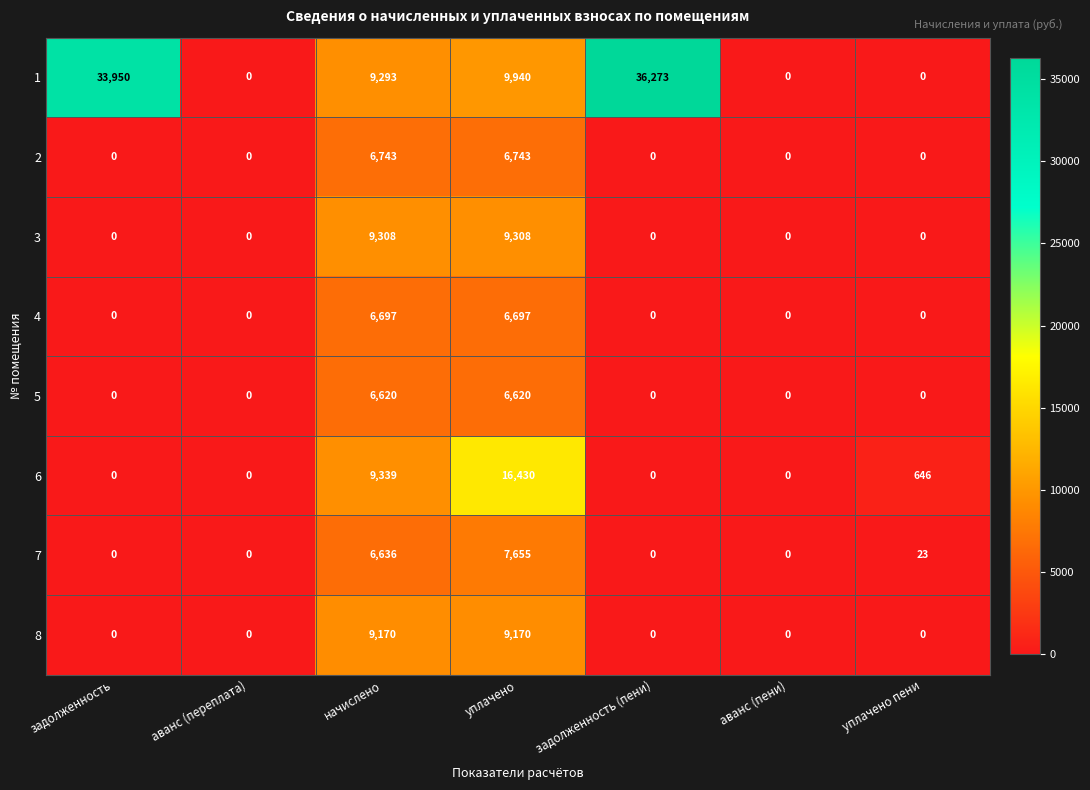

Which series has the largest total across all categories?

1